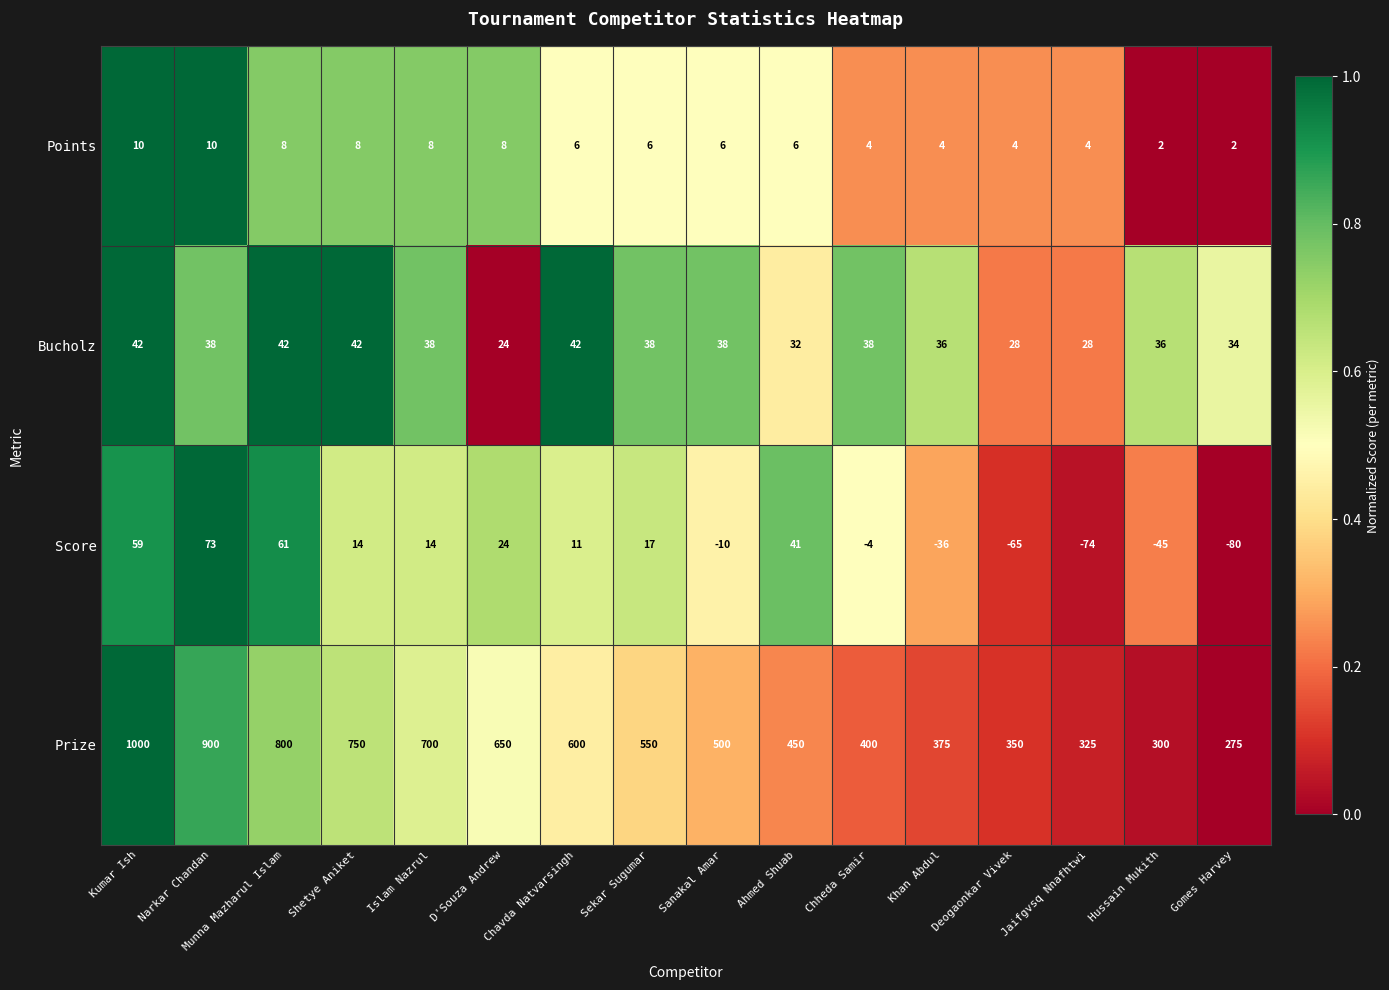

What is the spread (max minus min) of values at Jaifgvsq Nnafhtwi?

399